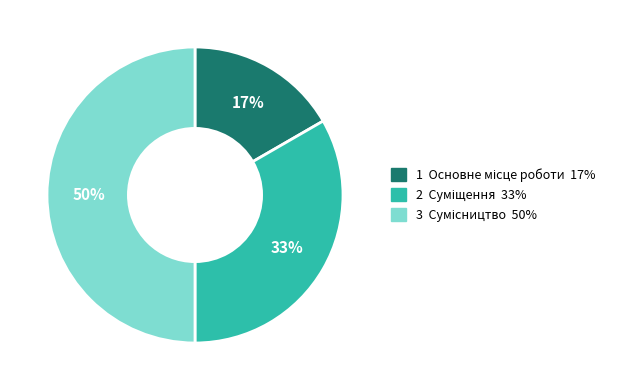

To the nearest percent, what is the difference between the largest and smallest slice percentages?

33%